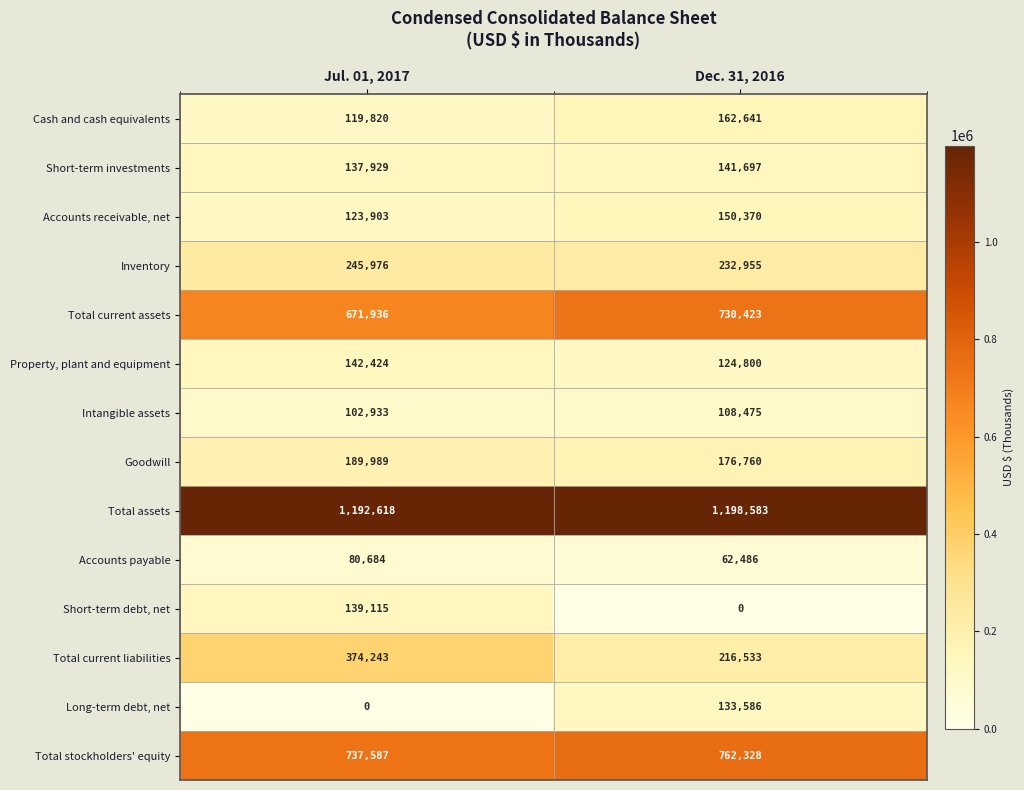

What is the difference between the maximum and minimum values in the Short-term investments series?

3768